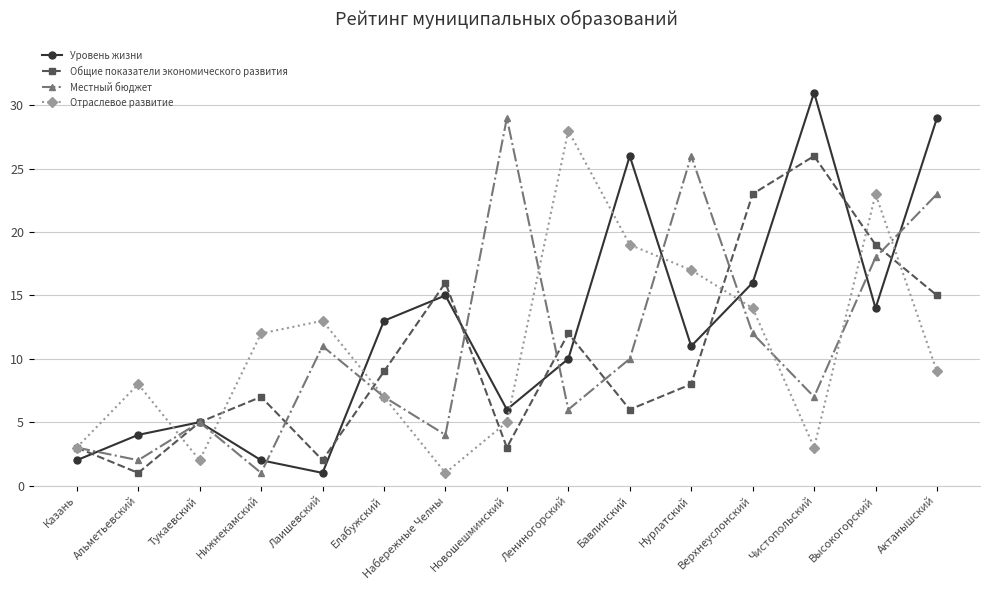

Does the chart display data point markers on the line(s)?

Yes